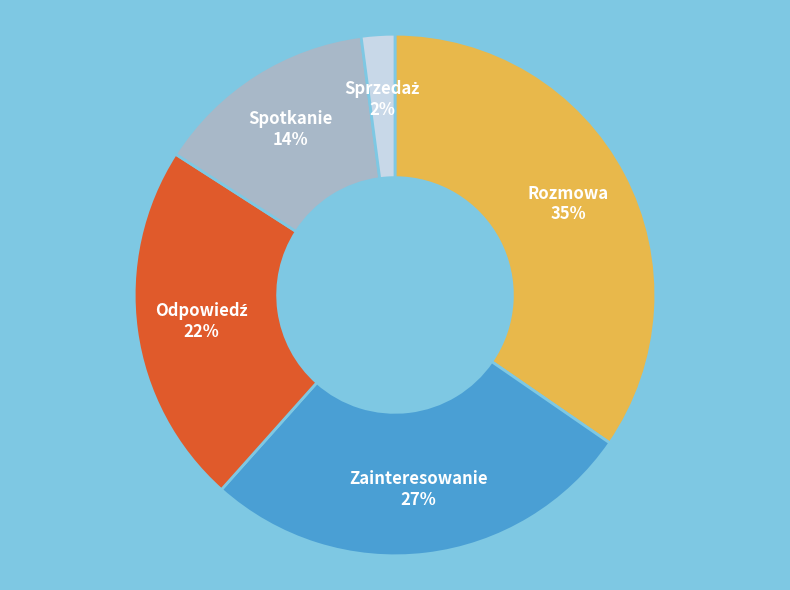

True or false: Spotkanie accounts for 14% of the total.

True